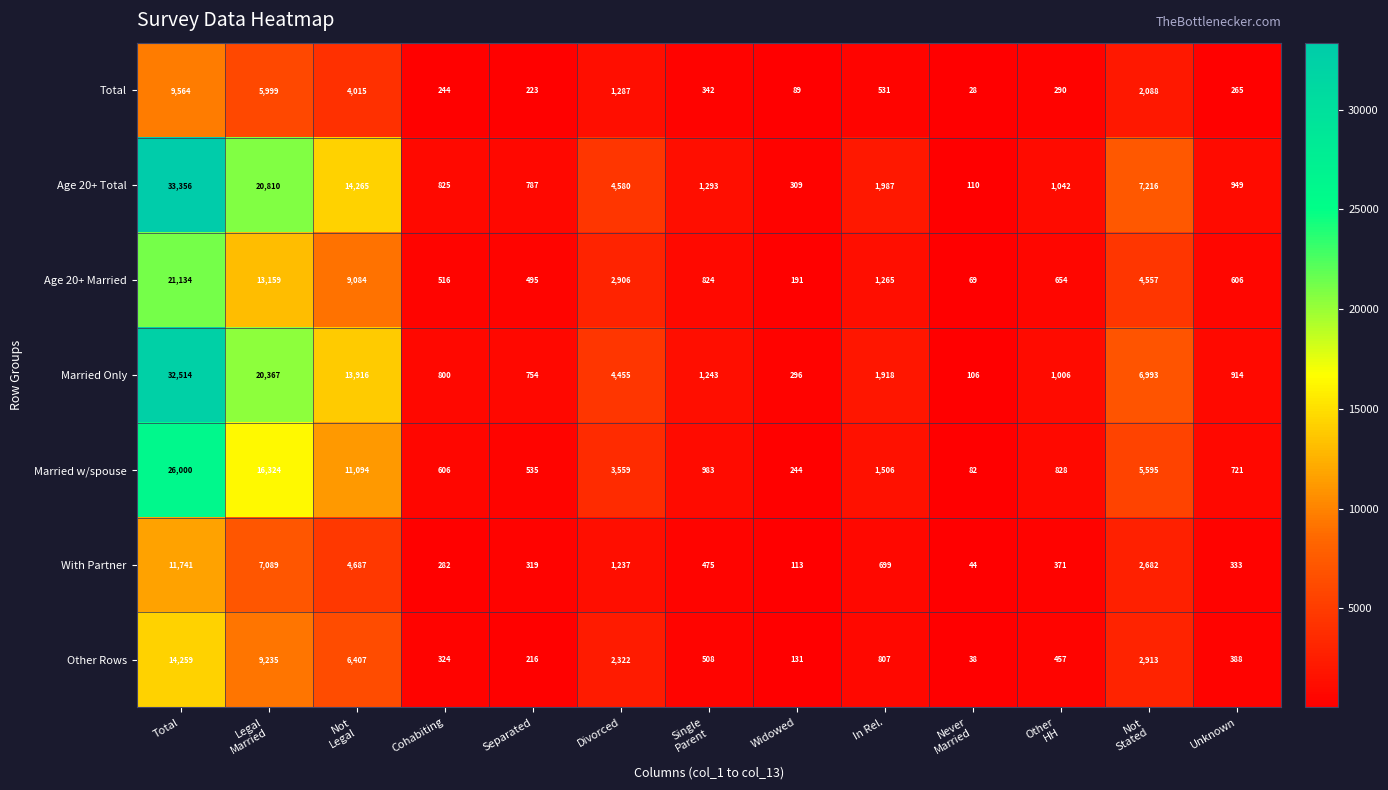

The value of With Partner at Cohabiting is 282. True or false?

True